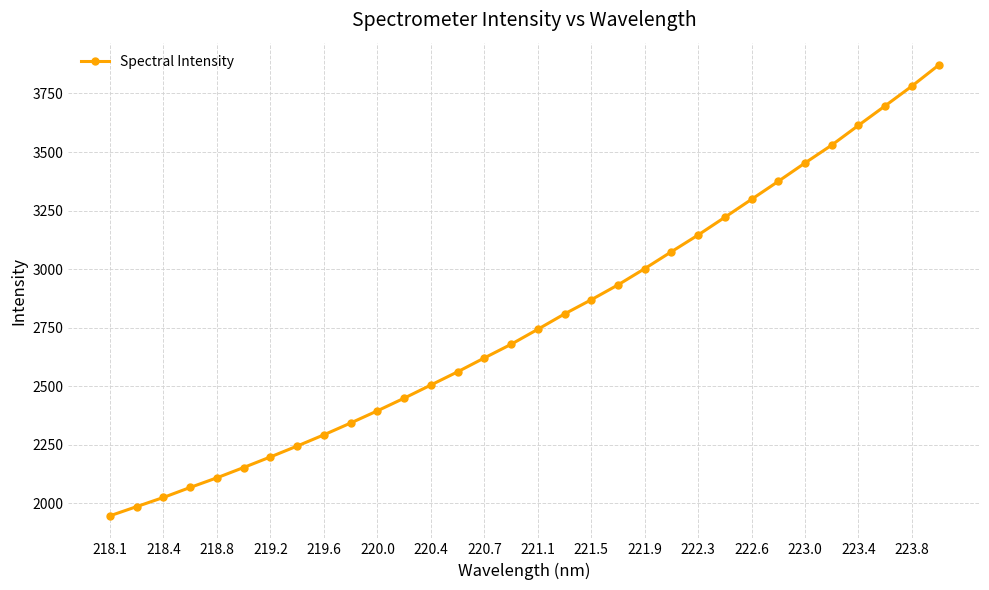

What is the average value?

2781.0